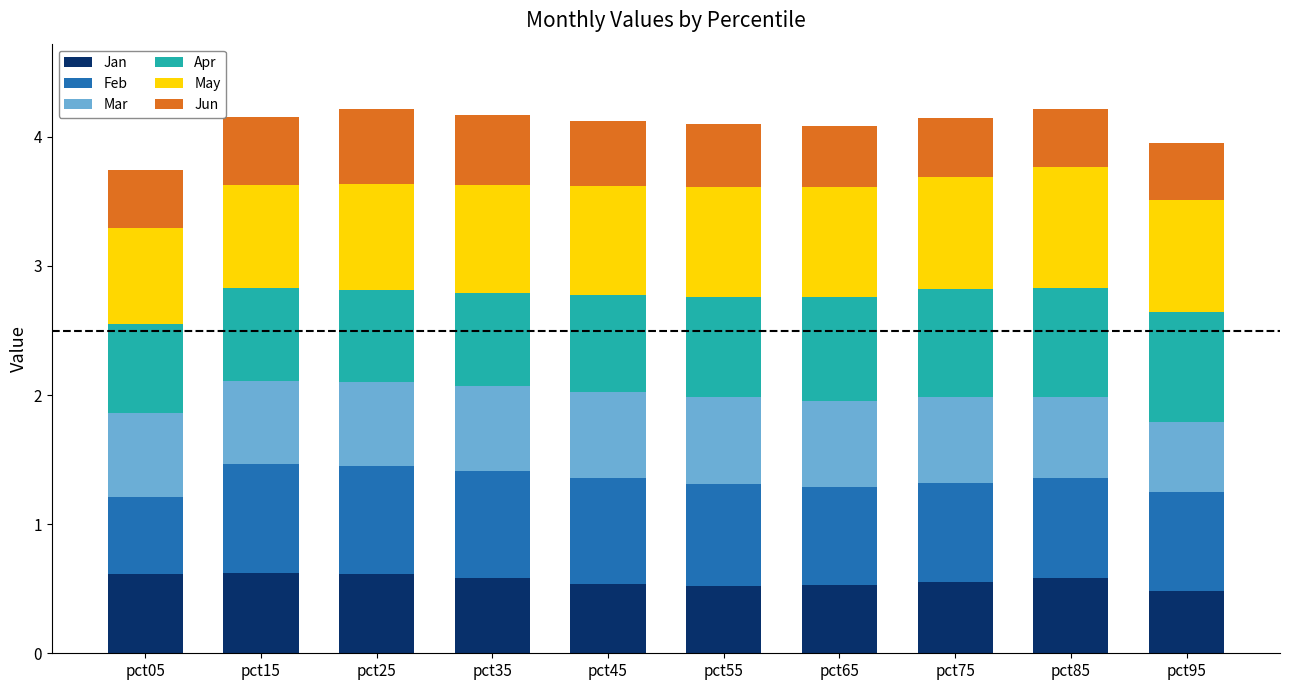

Count the number of data series in this chart.

6